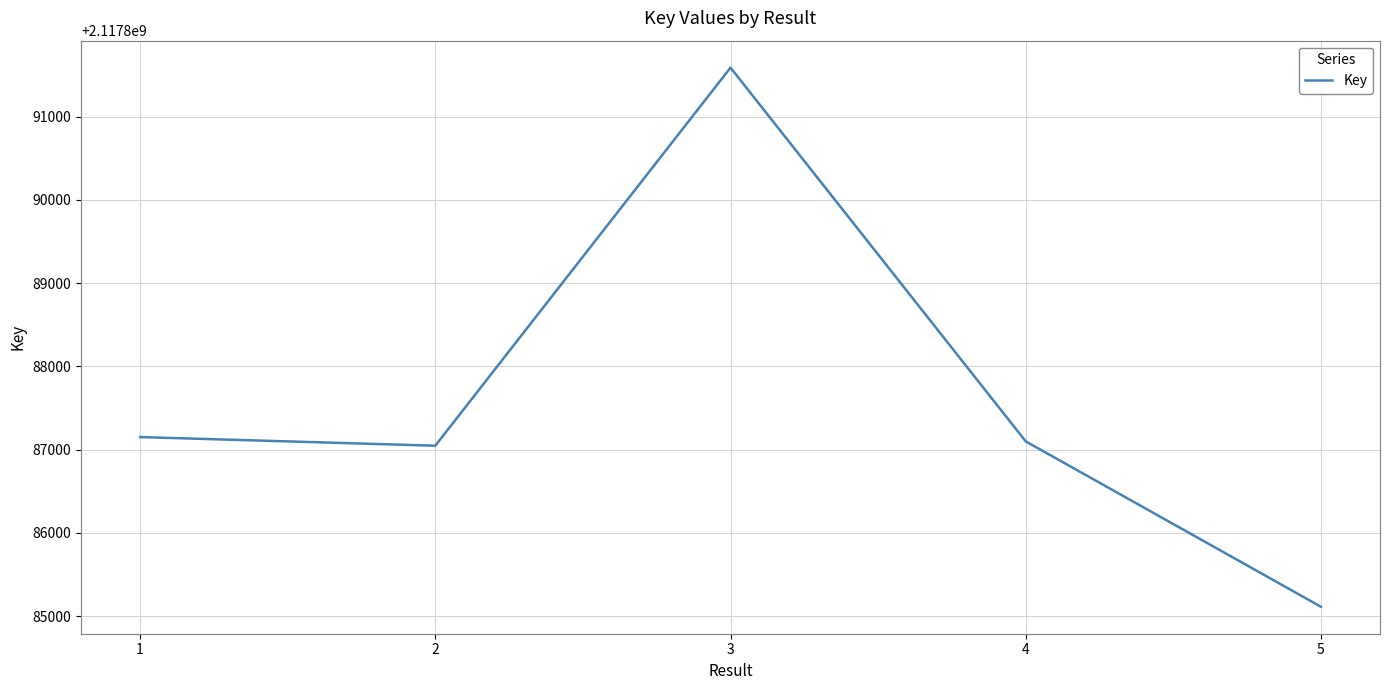

What is the difference between the maximum and minimum values?

6478